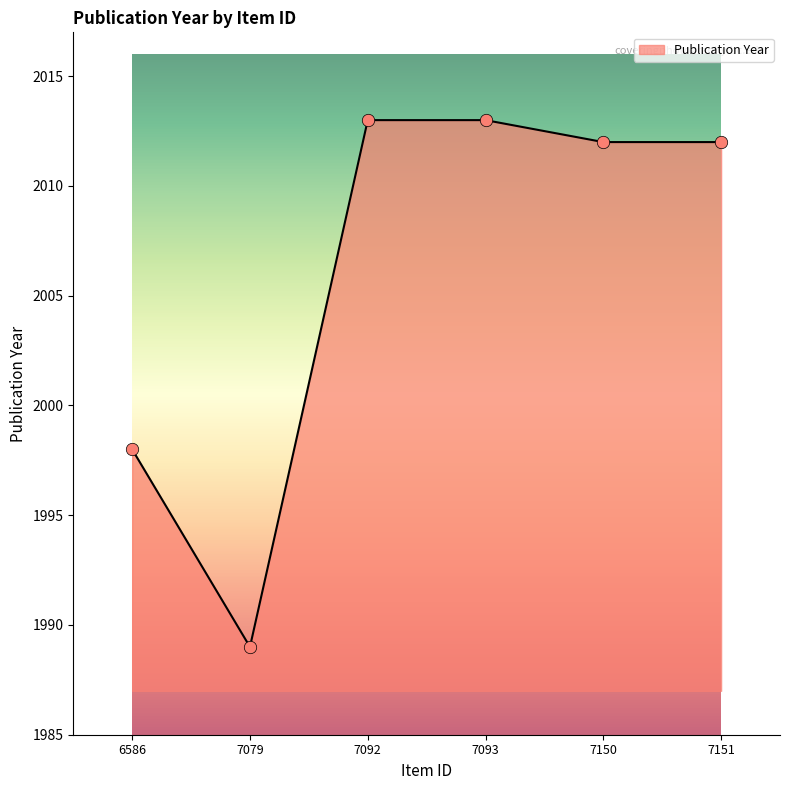

What is the change in value from 7092 to 7151?

-1